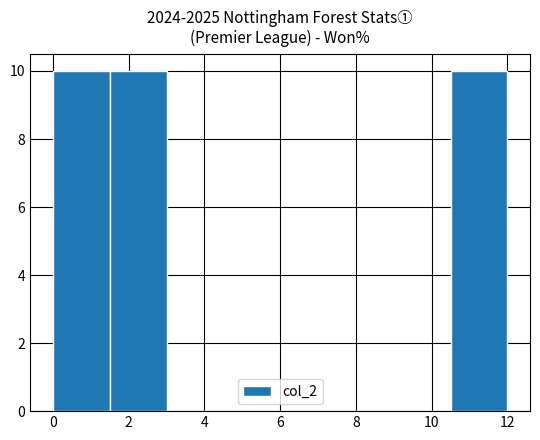

Reading left to right, list every bar in this chart as the range it spans on the x-axis followed by its height. Neither the bar edges nor the heights are printed on the chart, so give them approximately, as read against the axes.

0.0 to 1.5: 10
1.5 to 3.0: 10
3.0 to 4.5: 0
4.5 to 6.0: 0
6.0 to 7.5: 0
7.5 to 9.0: 0
9.0 to 10.5: 0
10.5 to 12.0: 10